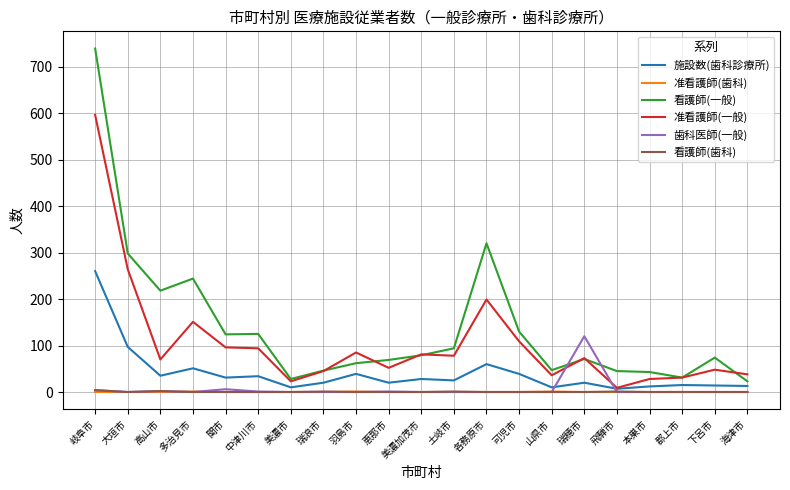

At which category is the sum across all series the highest?

岐阜市